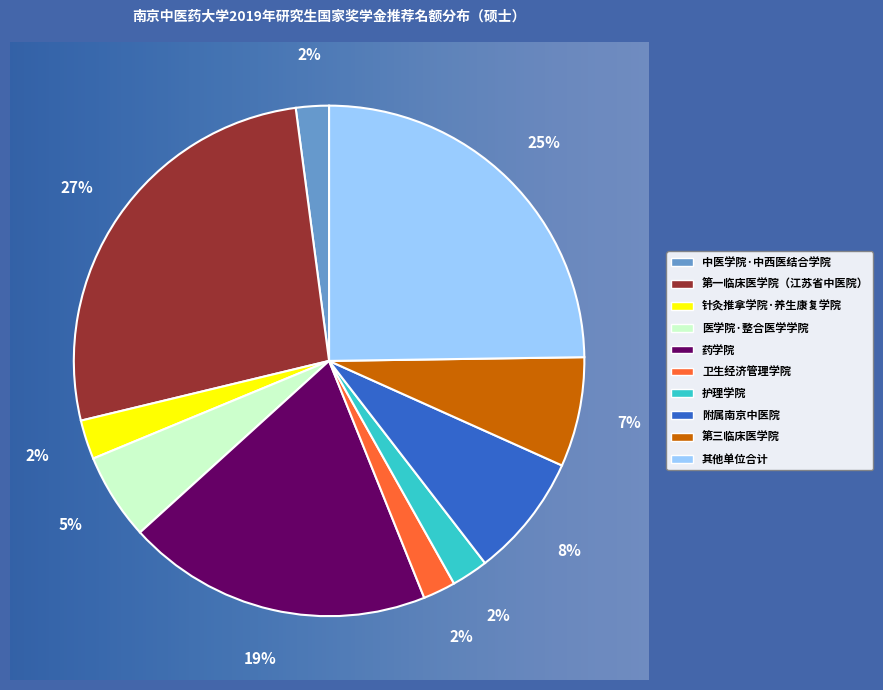

Does any single category account for the majority?

No